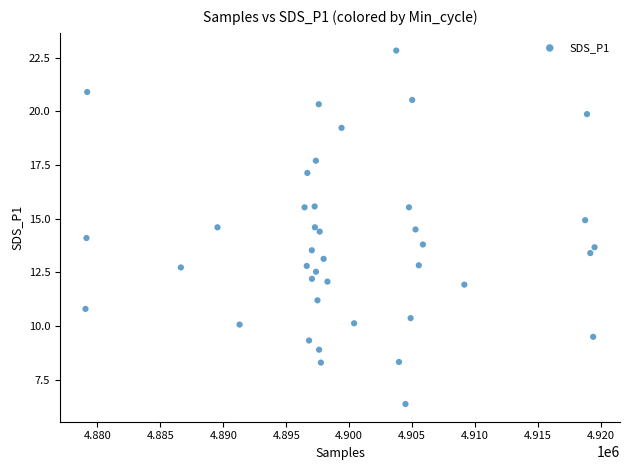

What is the range of Y values (max minus min)?

16.5